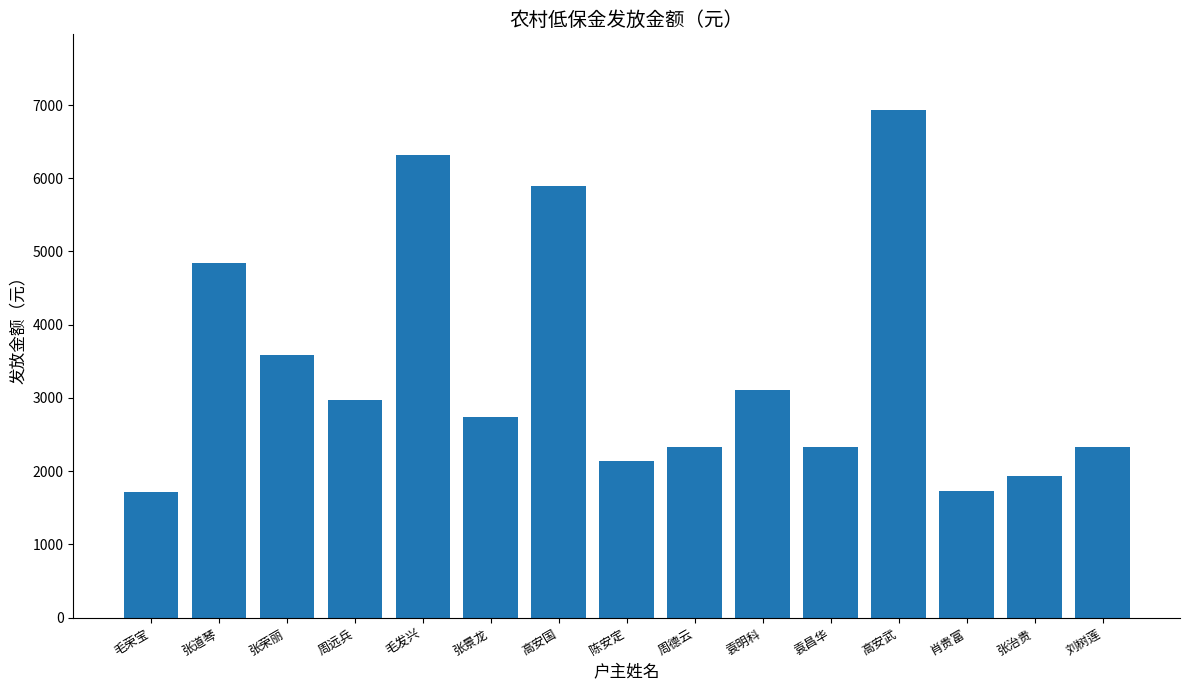

Where does the data first go above 2741?

张道琴